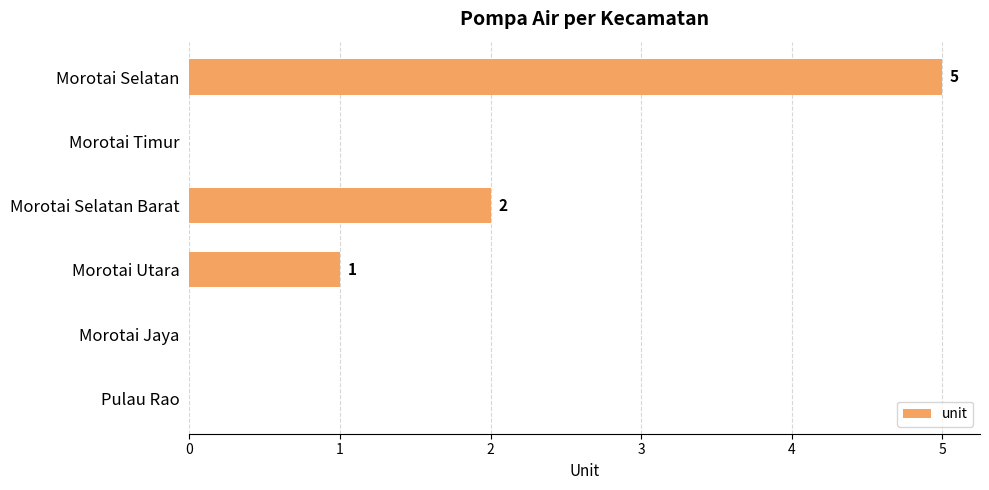

The value at Morotai Selatan Barat is 2. True or false?

True